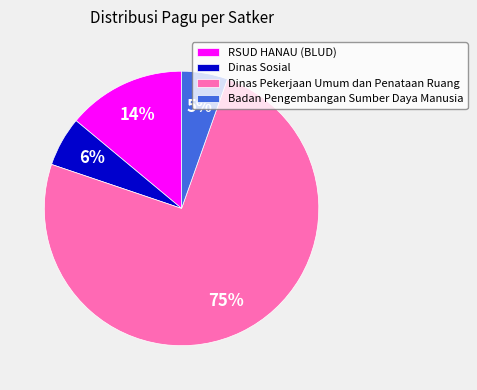

Which slice represents more than half of the pie?

Dinas Pekerjaan Umum dan Penataan Ruang